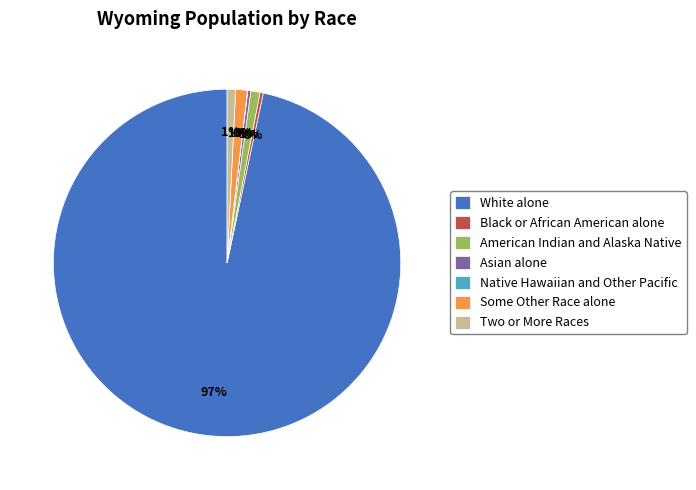

True or false: Two or More Races accounts for 1% of the total.

True